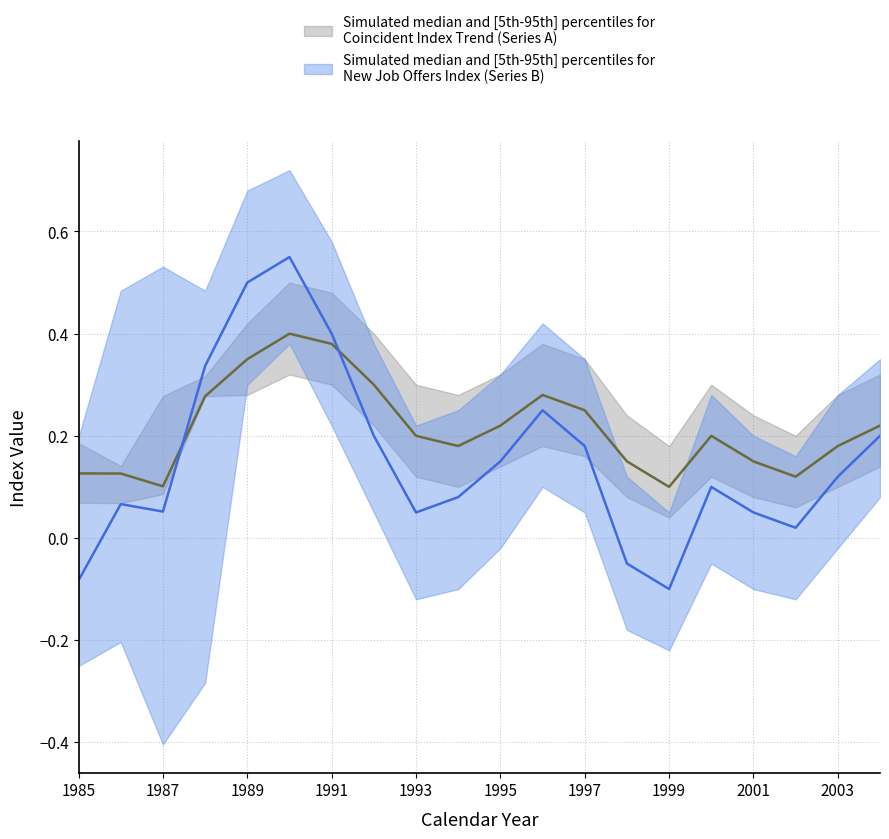

Rank the categories by New Job Offers (median) value from lowest to highest.

14, 0, 13, 17, 8, 16, 2, 1, 9, 15, 18, 10, 12, 7, 19, 11, 3, 6, 4, 5